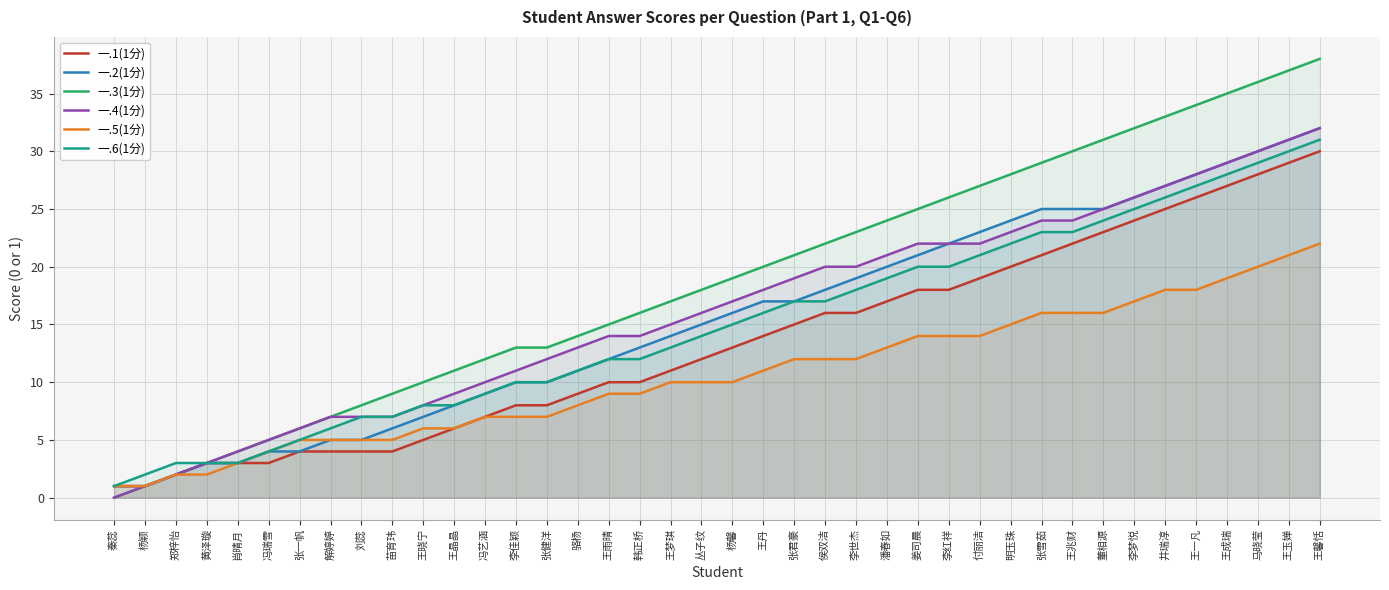

The value of 一.5(1分) at 张健洋 is 7. True or false?

True